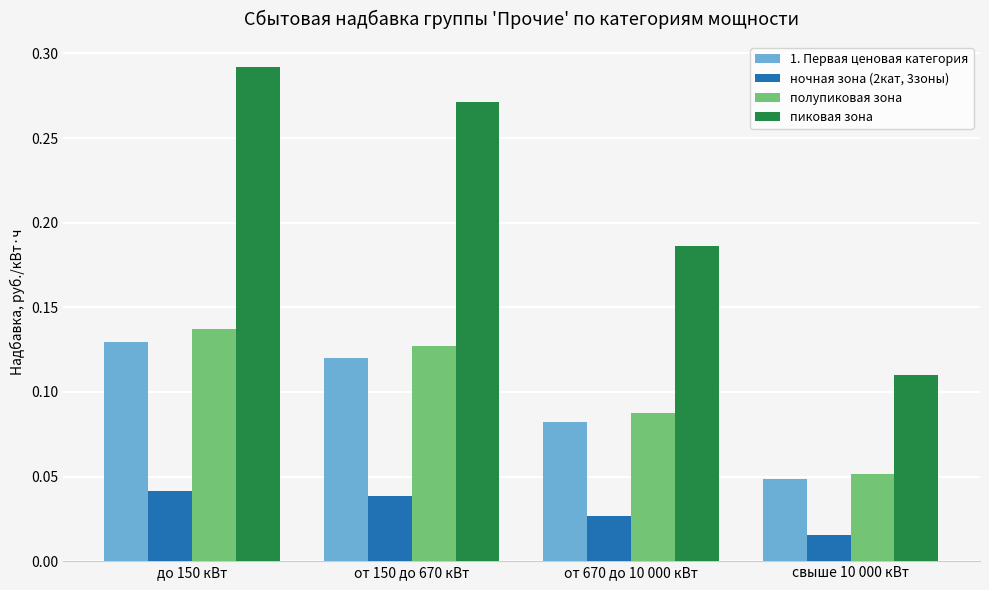

What is the sum of all 1. Первая ценовая категория values?

0.4